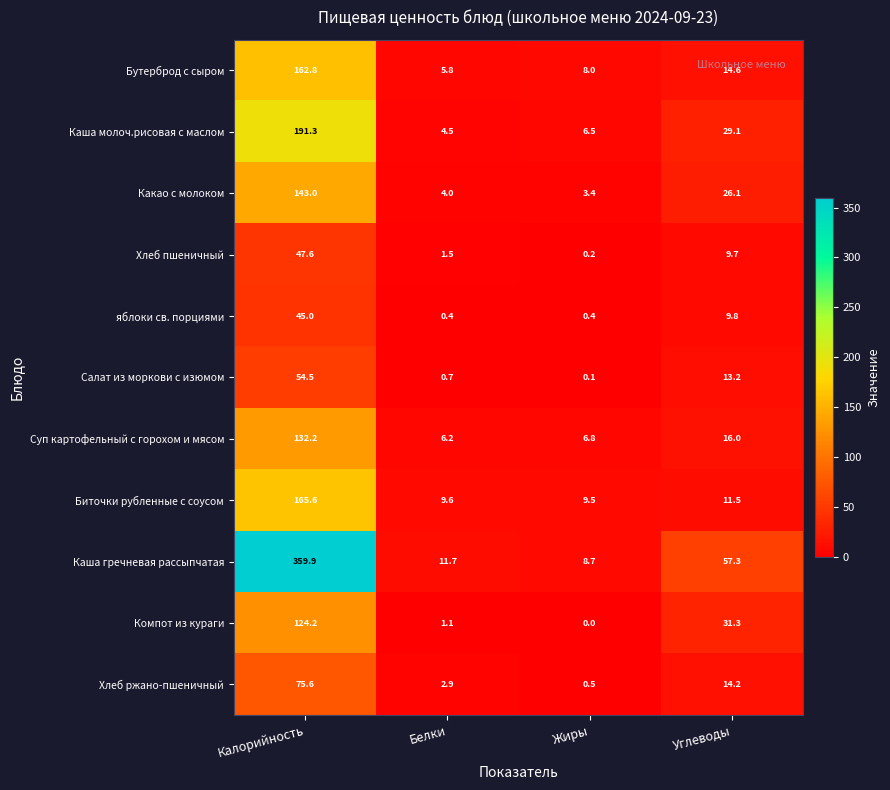

At which label is Хлеб ржано-пшеничный closest to 38?

Углеводы